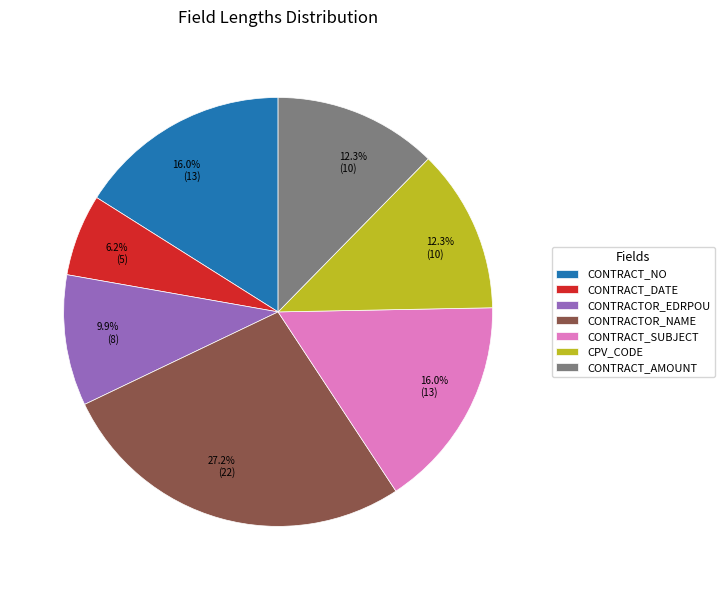

Count the number of slices in the pie.

7